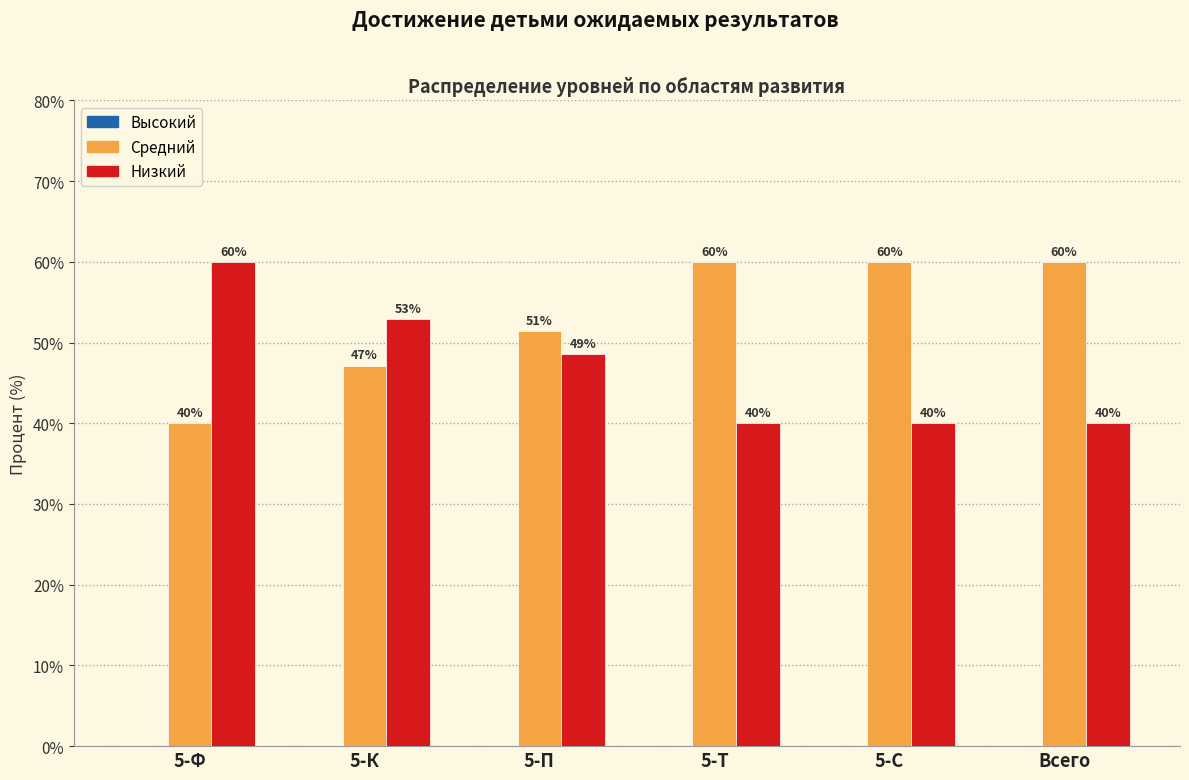

The value of Средний at 5-Т is 60.0. True or false?

True